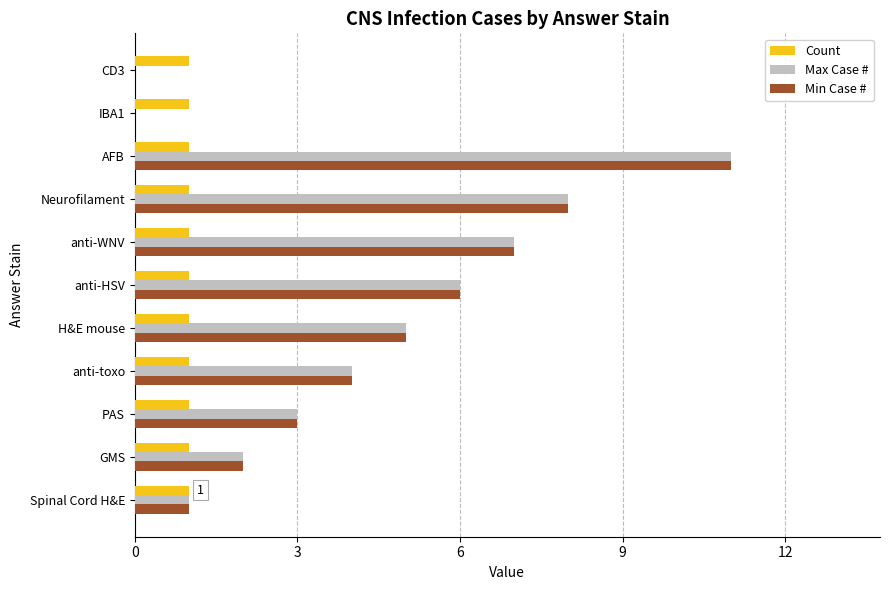

At which category does the chart reach its peak across all series?

AFB